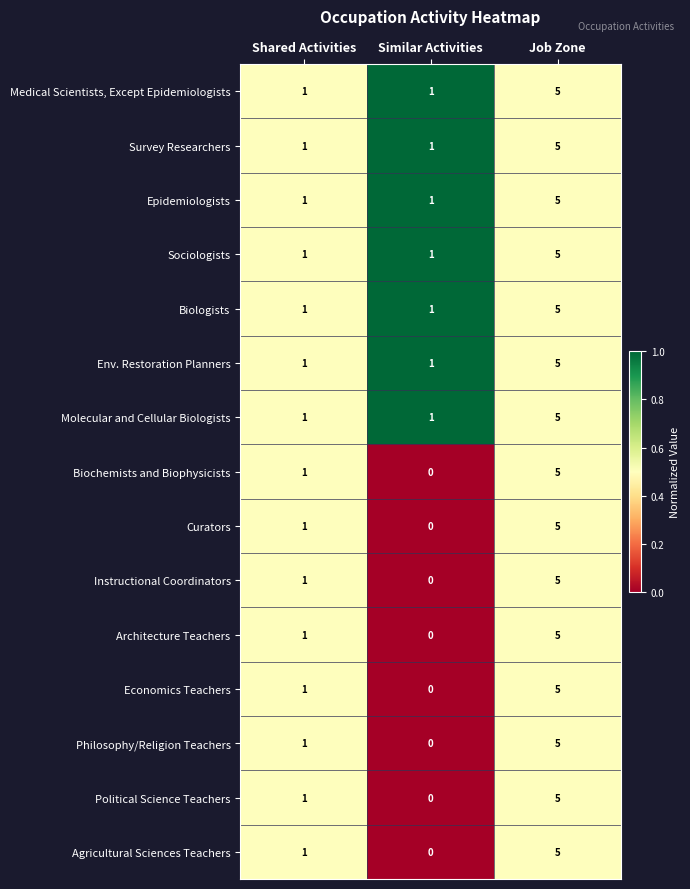

What is the difference between the Biologists values at Similar Activities and Job Zone?

4